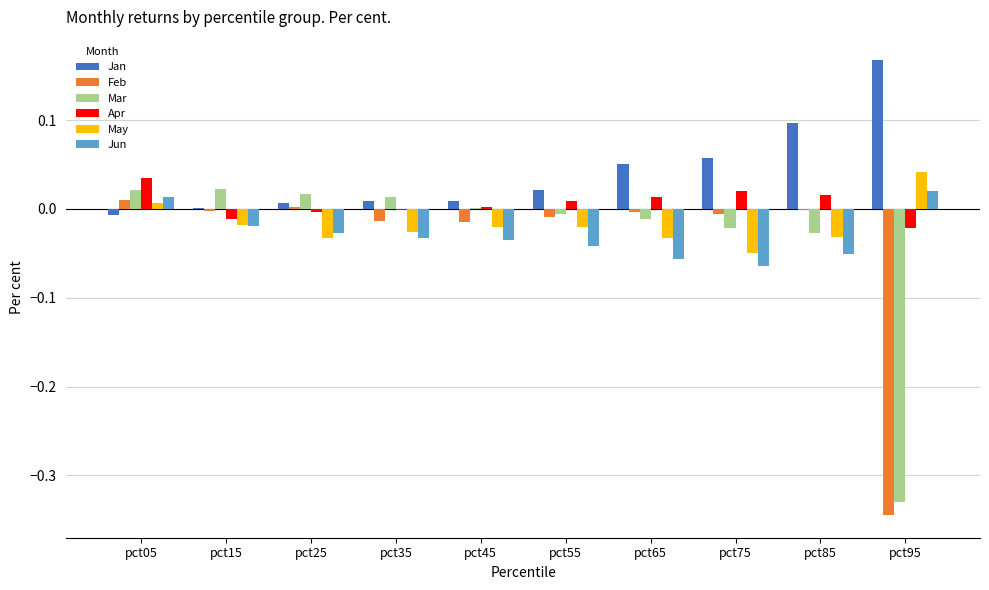

What are all the series names shown in the legend?

Jan, Feb, Mar, Apr, May, Jun